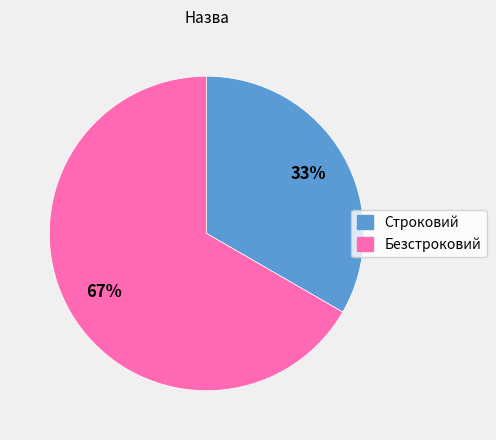

Is it true that Строковий is 33% of the pie?

True